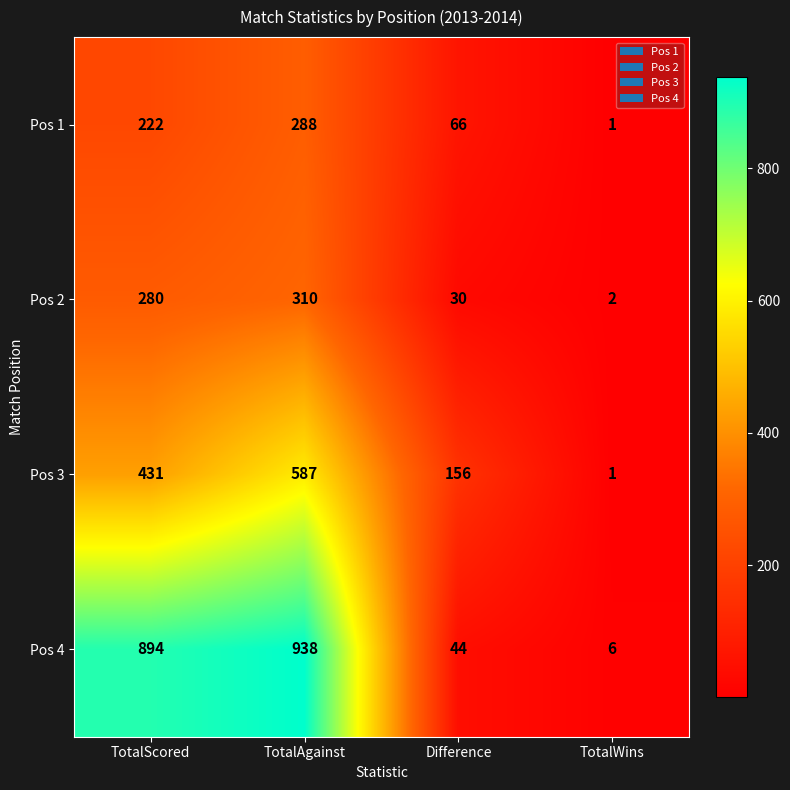

Rank the series at TotalAgainst from highest to lowest value.

Pos 4, Pos 3, Pos 2, Pos 1